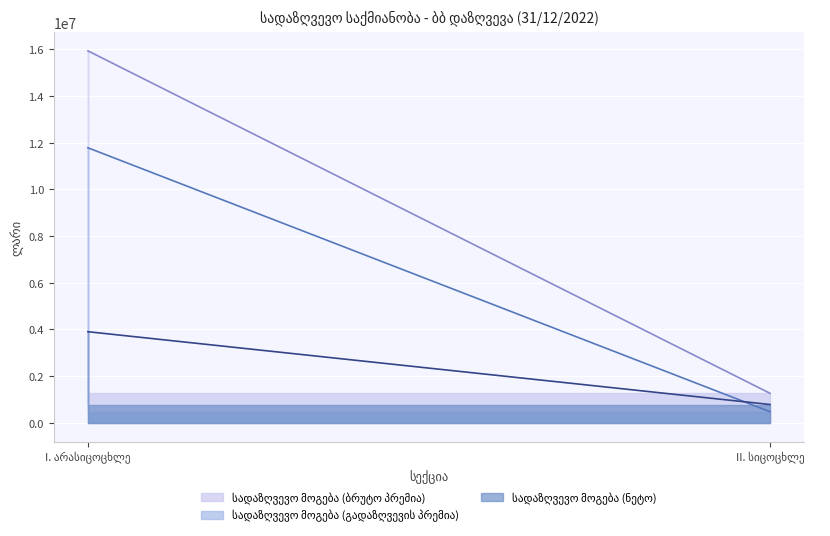

How many distinct data groups are displayed?

3